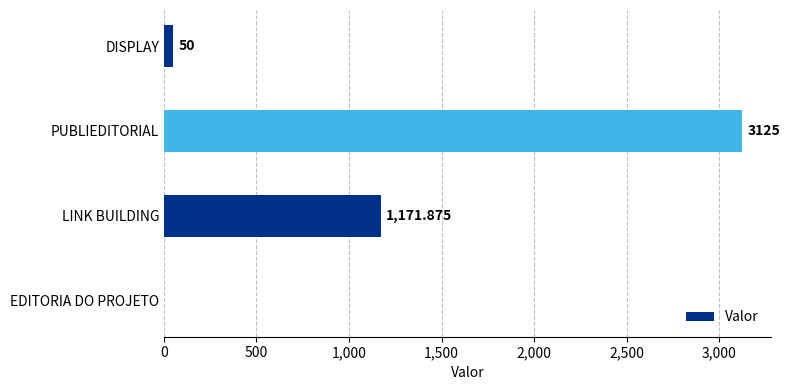

At which category does the chart reach its peak across all series?

PUBLIEDITORIAL